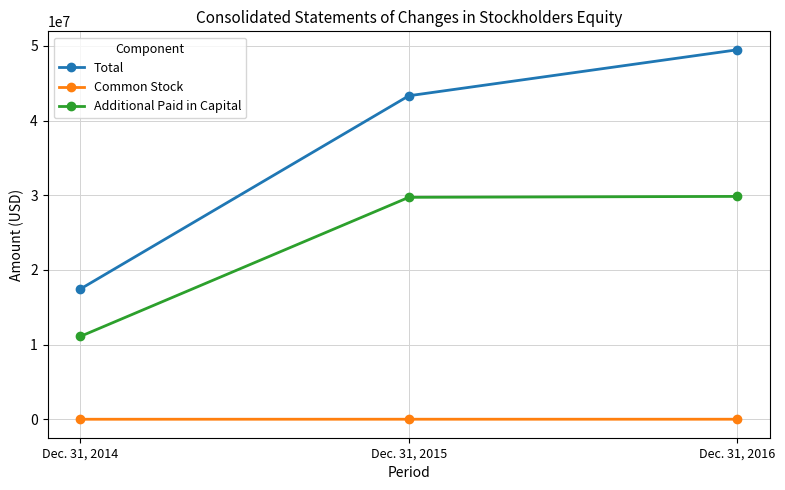

How many data points does each series have?

3